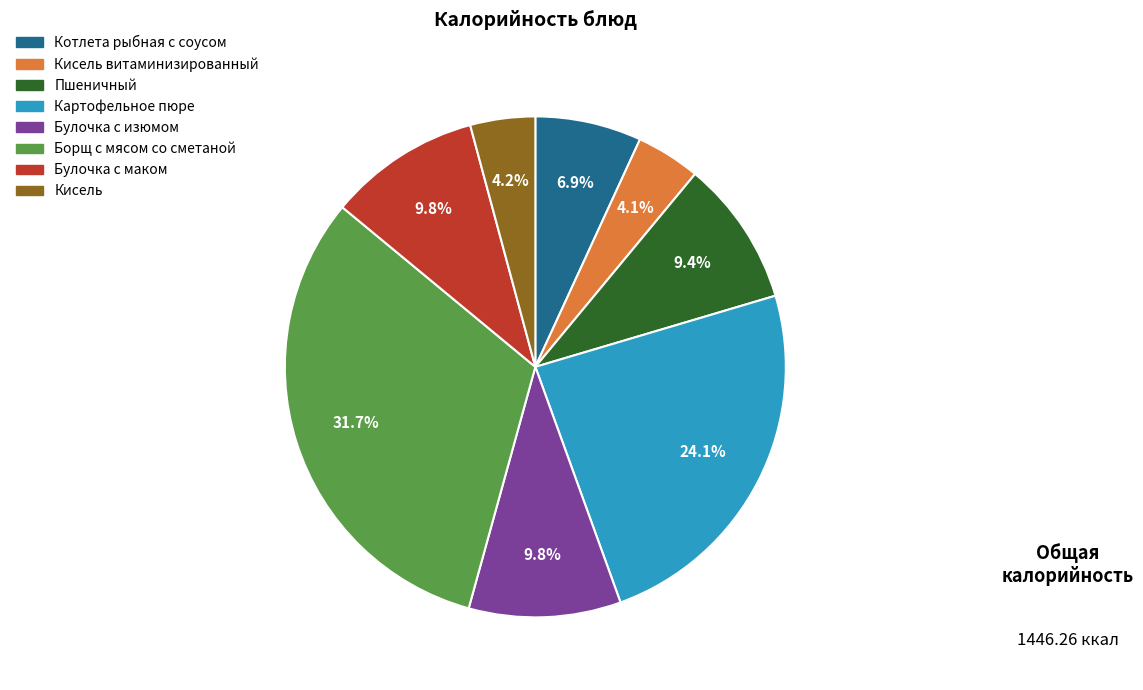

The Булочка с маком slice represents 1% of the pie. True or false?

False